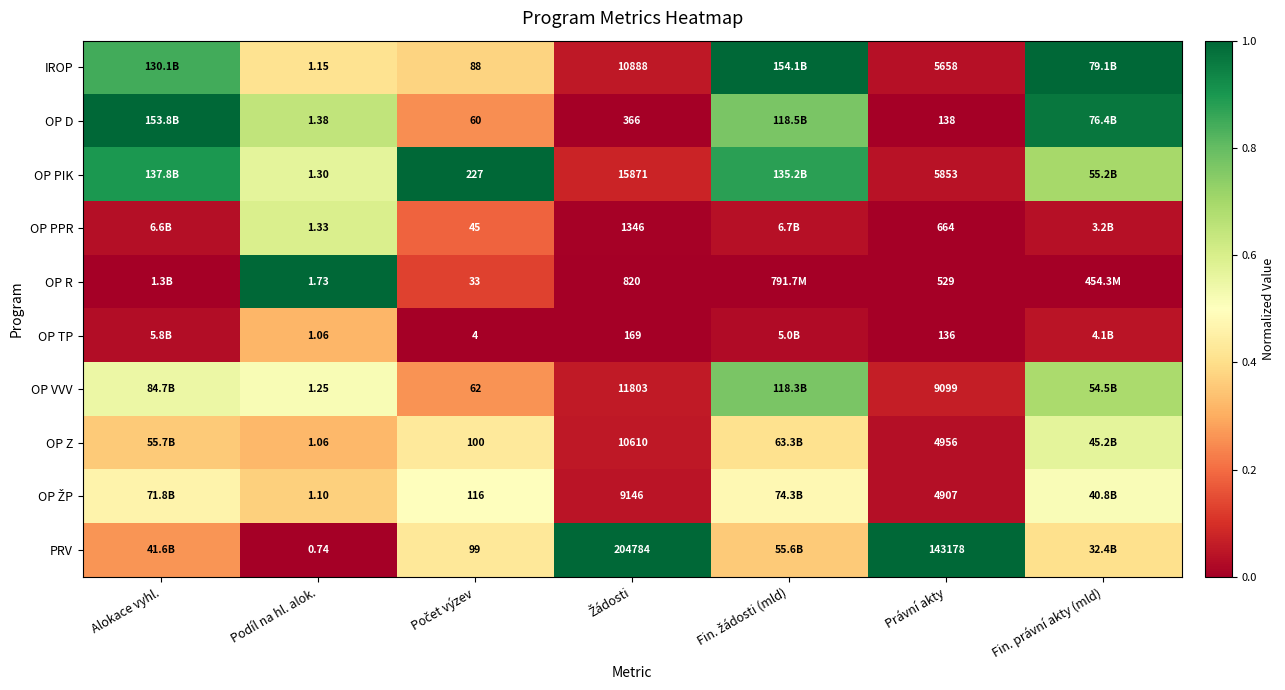

Is it true that PRV equals 0.2 at Fin. žádosti (mld)?

False